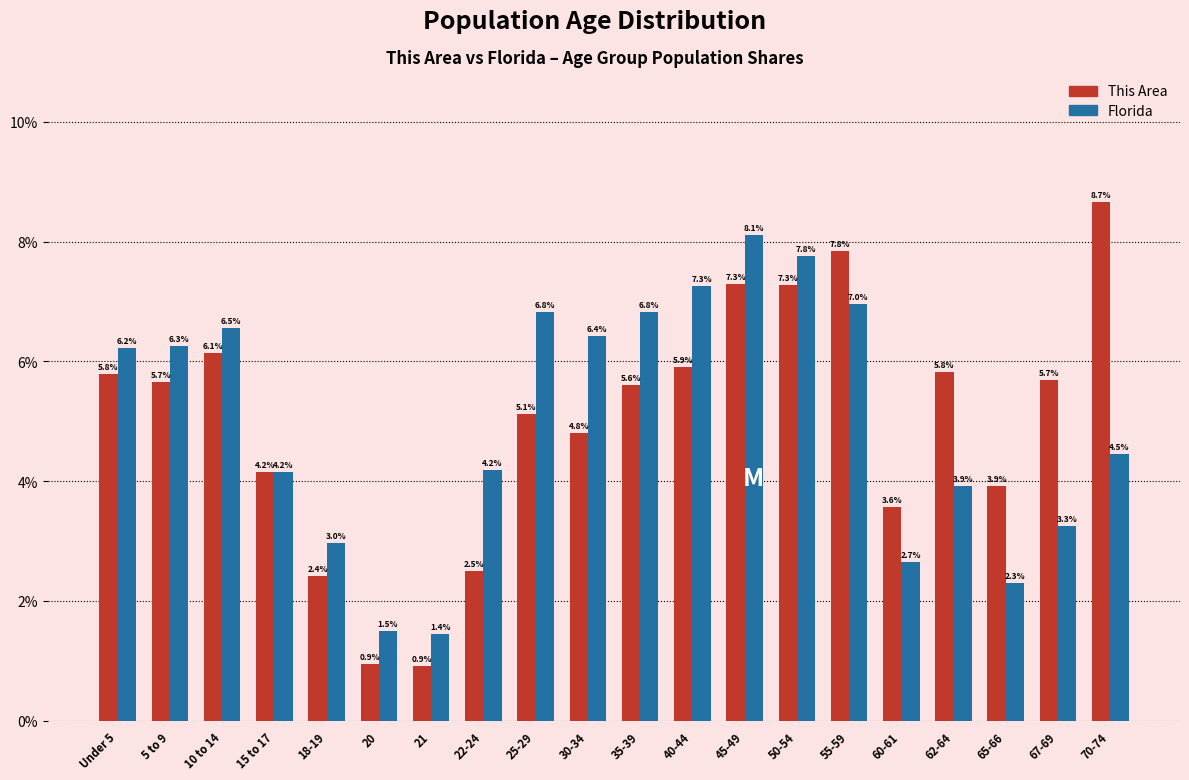

Reading right to left, what are all the values shown in this chart?

This Area: 70-74=8.7	67-69=5.7	65-66=3.9	62-64=5.8	60-61=3.6	55-59=7.8	50-54=7.3	45-49=7.3	40-44=5.9	35-39=5.6	30-34=4.8	25-29=5.1	22-24=2.5	21=0.9	20=0.9	18-19=2.4	15 to 17=4.2	10 to 14=6.1	5 to 9=5.7	Under 5=5.8
Florida: 70-74=4.5	67-69=3.3	65-66=2.3	62-64=3.9	60-61=2.7	55-59=7.0	50-54=7.8	45-49=8.1	40-44=7.3	35-39=6.8	30-34=6.4	25-29=6.8	22-24=4.2	21=1.4	20=1.5	18-19=3.0	15 to 17=4.2	10 to 14=6.5	5 to 9=6.3	Under 5=6.2